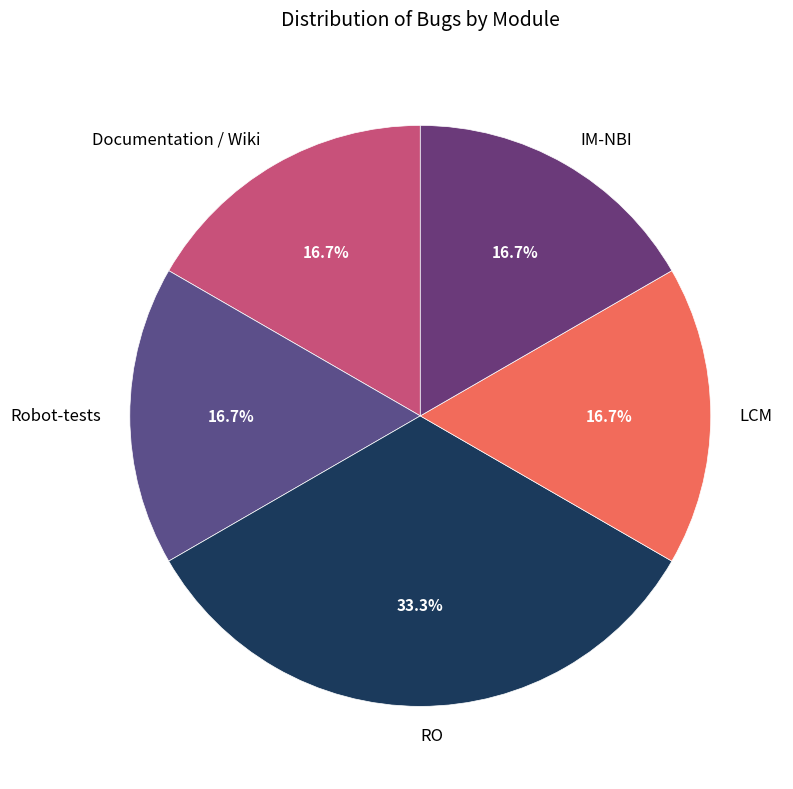

Approximately how many times larger is the value at IM-NBI compared to RO?

0.5